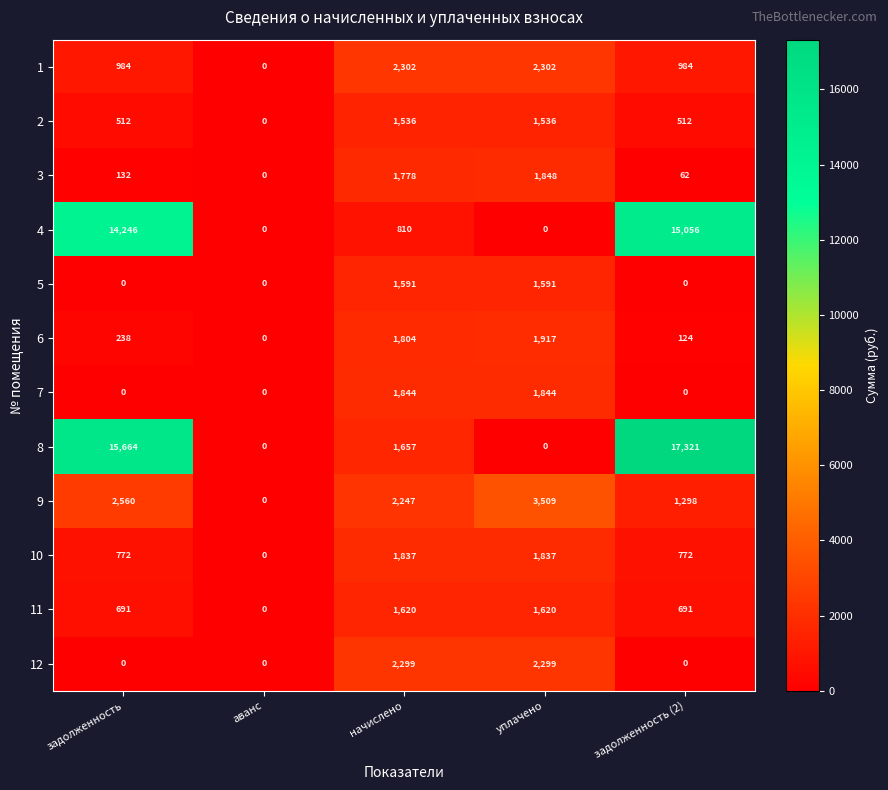

At which category is the sum across all series the highest?

задолженность (2)